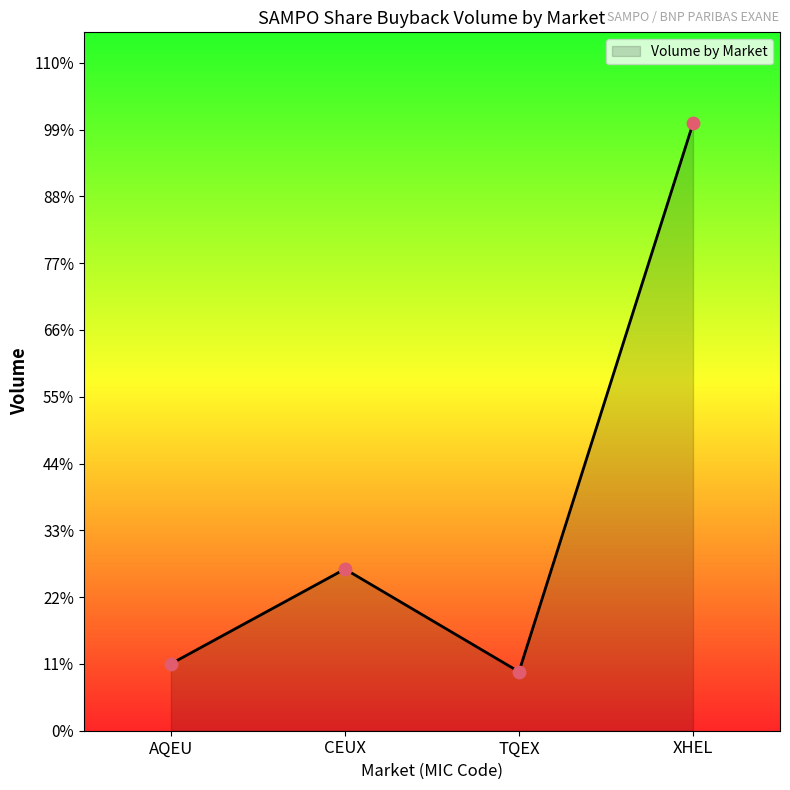

What is the change in value from AQEU to CEUX?

+17093